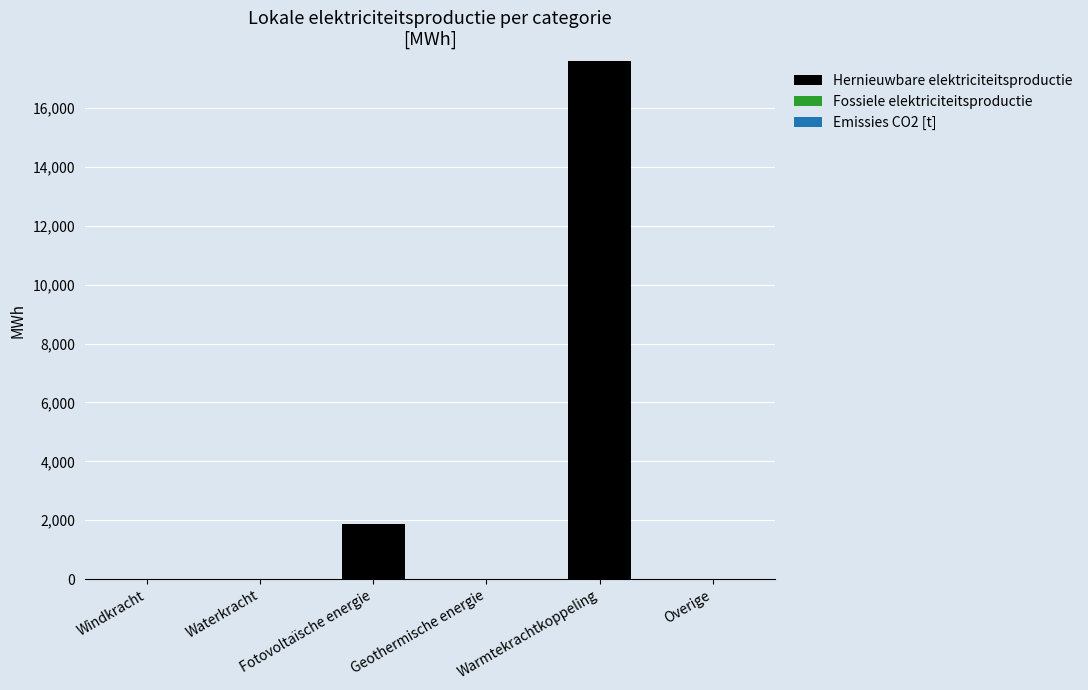

What is the sum of all values?

19453.0